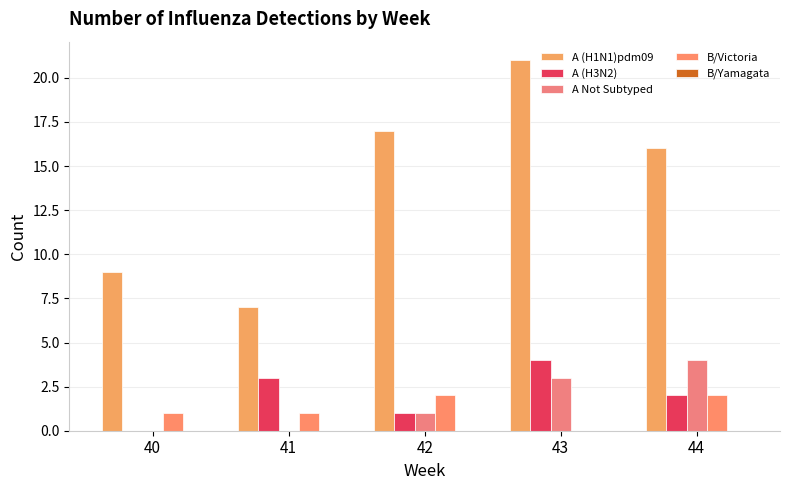

How many groups of bars are there?

5